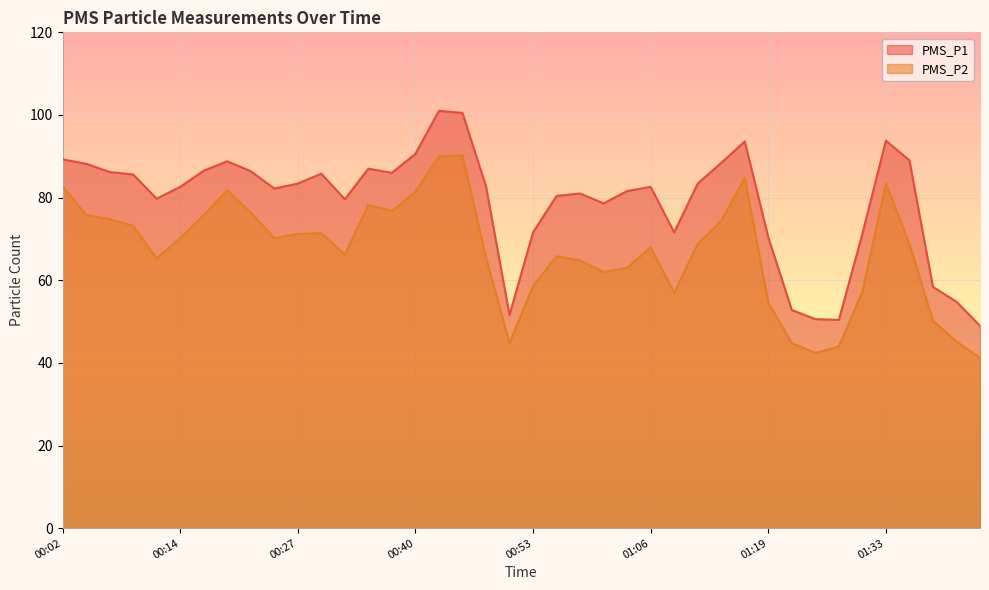

Reading left to right, extract all data points from this chart.

PMS_P1: 89.2	88.2	86.2	85.6	79.8	82.6	86.5	88.8	86.4	82.2	83.4	85.8	79.6	87.0	86.0	90.6	101.0	100.5	82.8	51.6	71.6	80.4	81.0	78.6	81.6	82.6	71.6	83.4	88.4	93.6	70.4	52.8	50.6	50.4	71.2	93.8	89.0	58.4	54.8	49.0
PMS_P2: 82.8	75.8	74.8	73.2	65.2	70.2	75.8	81.8	76.4	70.2	71.2	71.4	66.2	78.2	76.8	81.4	90.0	90.2	65.5	44.8	58.6	65.8	64.8	62.0	63.0	68.0	57.0	68.8	74.4	84.8	54.6	44.8	42.4	44.0	57.2	83.4	68.8	50.2	45.2	41.2